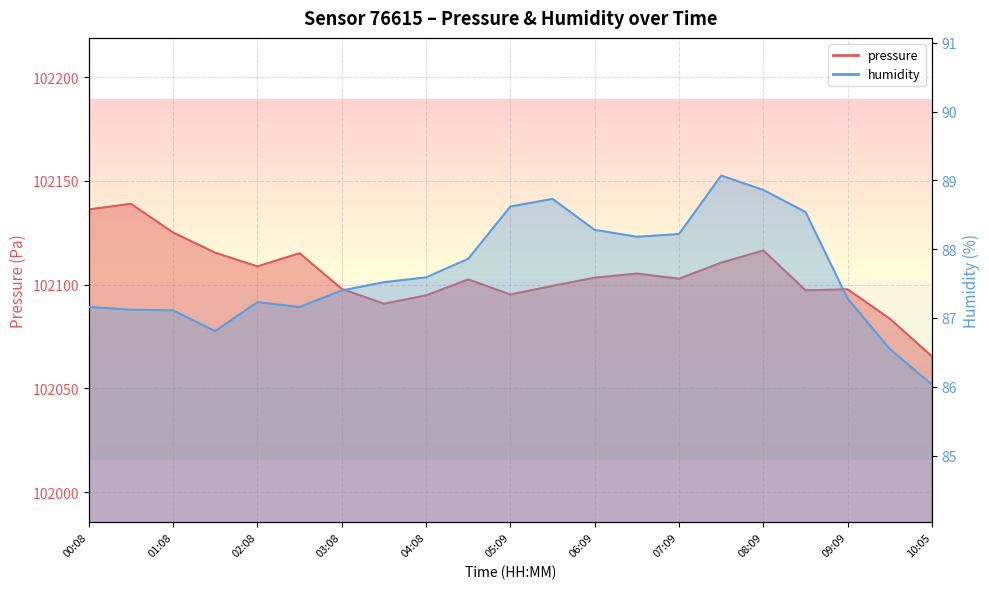

Reading right to left, list all the values displayed in this chart.

pressure: 10:05=102065.4	09:50=102083.6	09:09=102097.7	08:39=102097.3	08:09=102116.5	07:39=102110.6	07:09=102102.9	06:39=102105.3	06:09=102103.4	05:39=102099.4	05:09=102095.2	04:39=102102.5	04:08=102094.8	03:38=102090.8	03:08=102097.9	02:38=102115.2	02:08=102108.8	01:38=102115.4	01:08=102125.1	00:38=102139.0	00:08=102136.3
humidity: 10:05=86.0	09:50=86.5	09:09=87.3	08:39=88.5	08:09=88.9	07:39=89.1	07:09=88.2	06:39=88.2	06:09=88.3	05:39=88.7	05:09=88.6	04:39=87.9	04:08=87.6	03:38=87.5	03:08=87.4	02:38=87.2	02:08=87.2	01:38=86.8	01:08=87.1	00:38=87.1	00:08=87.2